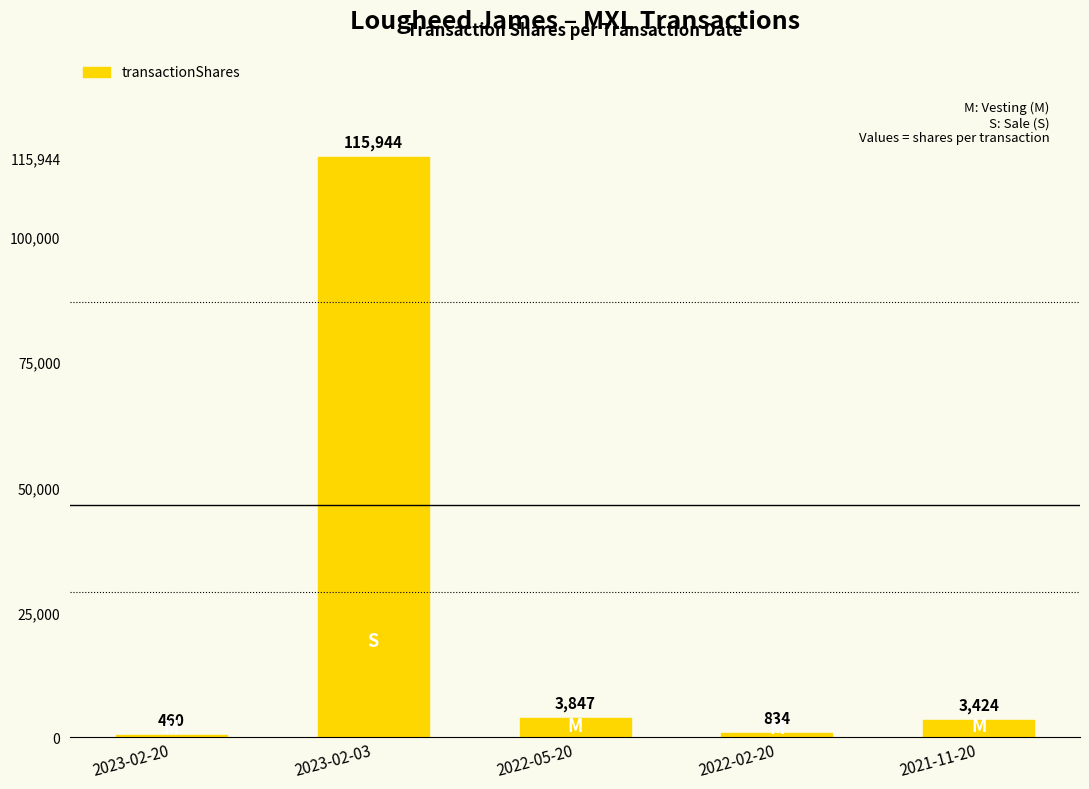

What is the difference between the maximum and minimum values?

115484